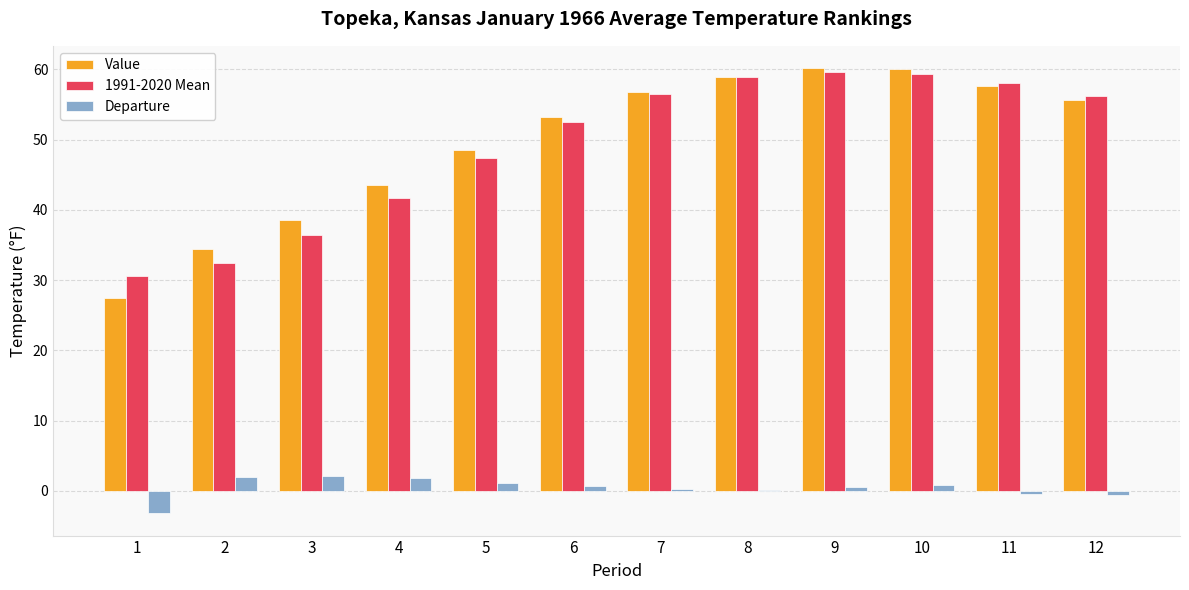

Where does the Value series first go above 55?

7